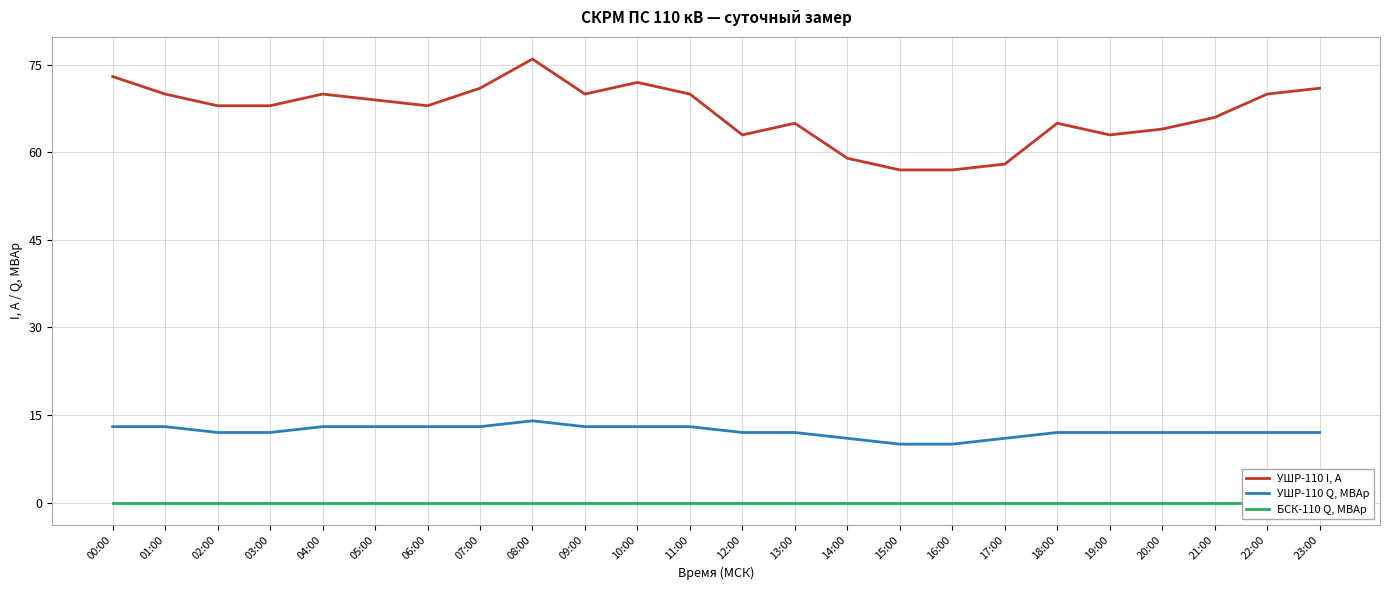

True or false: БСК-110 Q, МВАр and УШР-110 I, А intersect in this chart.

False